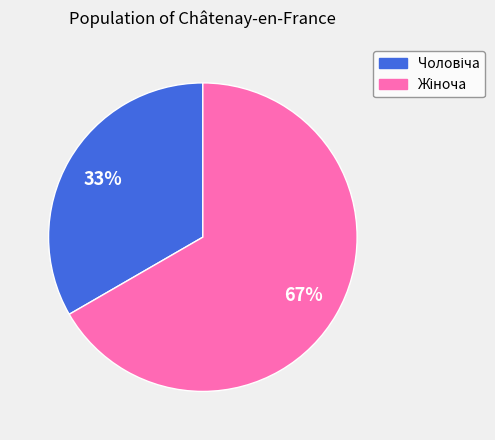

To the nearest percent, what is the average slice percentage?

50%